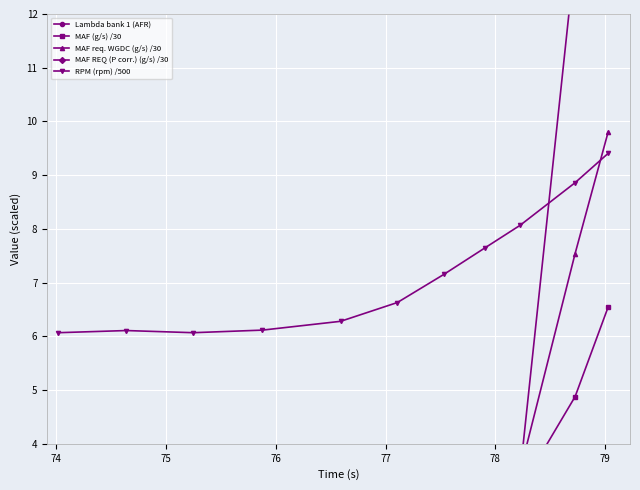

Reading right to left, extract all data points from this chart.

Lambda bank 1 (AFR): 14.2	14.0	14.5	14.4	14.7	15.7	14.2	13.6	12.3	13.6	13.7
MAF (g/s) /30: 6.5	4.9	3.2	3.1	2.9	2.0	1.0	0.8	0.7	0.4	0.4
MAF req. WGDC (g/s) /30: 9.8	7.5	3.5	3.4	3.2	2.3	1.1	0.9	0.7	0.4	0.4
MAF REQ (P corr.) (g/s) /30: 14.4	13.1	3.5	3.4	3.4	2.6	1.1	0.9	0.7	0.4	0.4
RPM (rpm) /500: 9.4	8.9	8.1	7.6	7.2	6.6	6.3	6.1	6.1	6.1	6.1